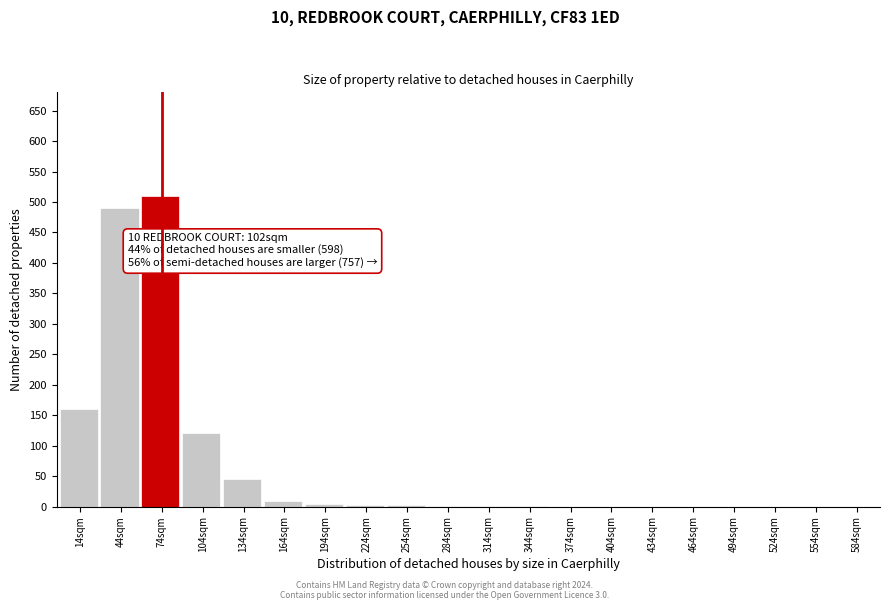

True or false: the data shows 5 at 194sqm.

True